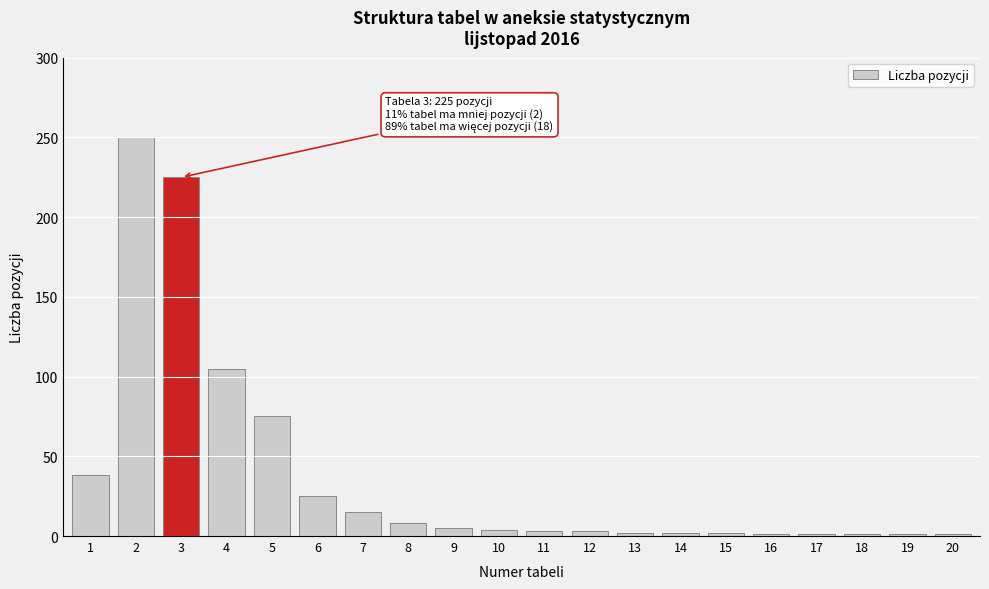

True or false: the data shows 3 at 12.

True